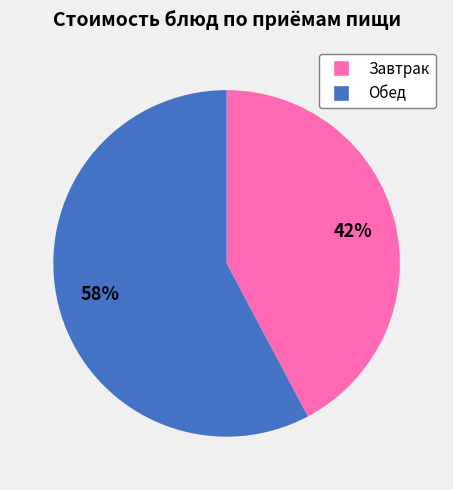

To the nearest percent, what is the difference between the largest and smallest slice percentages?

16%